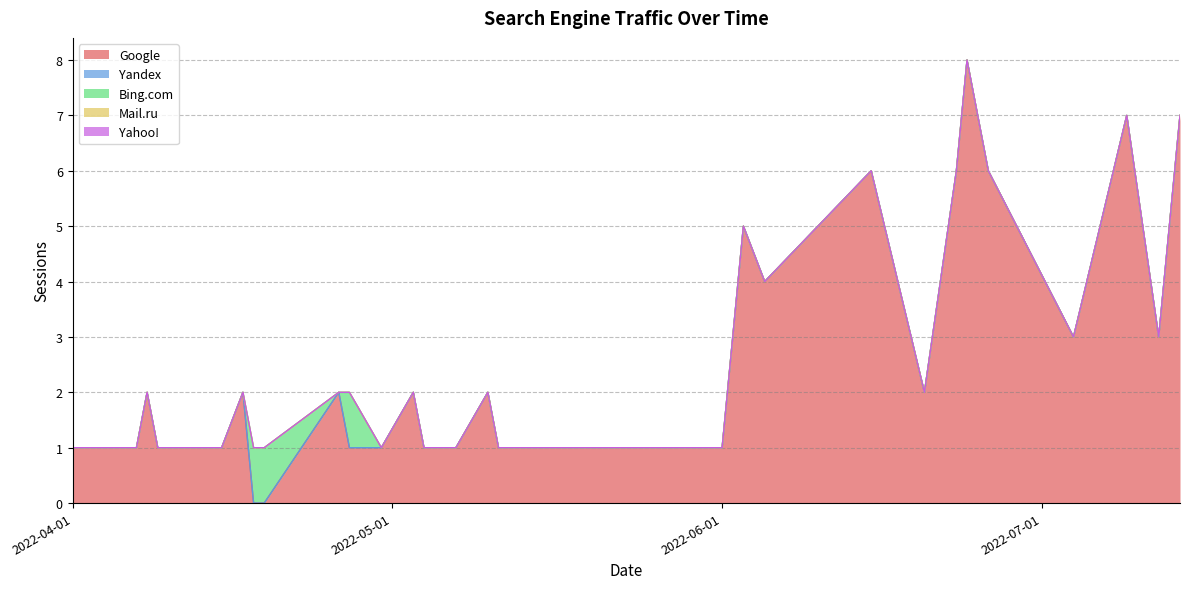

Reading right to left, extract all data points from this chart.

Google: 2022-07-14=7	2022-07-12=3	2022-07-09=7	2022-07-04=3	2022-06-26=6	2022-06-24=8	2022-06-23=6	2022-06-20=2	2022-06-15=6	2022-06-05=4	2022-06-03=5	2022-06-01=1	2022-05-31=1	2022-05-26=1	2022-05-20=1	2022-05-11=1	2022-05-10=2	2022-05-07=1	2022-05-06=1	2022-05-05=1	2022-05-04=1	2022-05-03=2	2022-04-30=1	2022-04-27=1	2022-04-26=2	2022-04-19=0	2022-04-18=0	2022-04-17=2	2022-04-15=1	2022-04-11=1	2022-04-10=1	2022-04-09=1	2022-04-08=2	2022-04-07=1	2022-04-06=1	2022-04-05=1	2022-04-04=1	2022-04-03=1	2022-04-02=1	2022-04-01=1
Yandex: 2022-07-14=0	2022-07-12=0	2022-07-09=0	2022-07-04=0	2022-06-26=0	2022-06-24=0	2022-06-23=0	2022-06-20=0	2022-06-15=0	2022-06-05=0	2022-06-03=0	2022-06-01=0	2022-05-31=0	2022-05-26=0	2022-05-20=0	2022-05-11=0	2022-05-10=0	2022-05-07=0	2022-05-06=0	2022-05-05=0	2022-05-04=0	2022-05-03=0	2022-04-30=0	2022-04-27=0	2022-04-26=0	2022-04-19=0	2022-04-18=0	2022-04-17=0	2022-04-15=0	2022-04-11=0	2022-04-10=0	2022-04-09=0	2022-04-08=0	2022-04-07=0	2022-04-06=0	2022-04-05=0	2022-04-04=0	2022-04-03=0	2022-04-02=0	2022-04-01=0
Bing.com: 2022-07-14=0	2022-07-12=0	2022-07-09=0	2022-07-04=0	2022-06-26=0	2022-06-24=0	2022-06-23=0	2022-06-20=0	2022-06-15=0	2022-06-05=0	2022-06-03=0	2022-06-01=0	2022-05-31=0	2022-05-26=0	2022-05-20=0	2022-05-11=0	2022-05-10=0	2022-05-07=0	2022-05-06=0	2022-05-05=0	2022-05-04=0	2022-05-03=0	2022-04-30=0	2022-04-27=1	2022-04-26=0	2022-04-19=1	2022-04-18=1	2022-04-17=0	2022-04-15=0	2022-04-11=0	2022-04-10=0	2022-04-09=0	2022-04-08=0	2022-04-07=0	2022-04-06=0	2022-04-05=0	2022-04-04=0	2022-04-03=0	2022-04-02=0	2022-04-01=0
Mail.ru: 2022-07-14=0	2022-07-12=0	2022-07-09=0	2022-07-04=0	2022-06-26=0	2022-06-24=0	2022-06-23=0	2022-06-20=0	2022-06-15=0	2022-06-05=0	2022-06-03=0	2022-06-01=0	2022-05-31=0	2022-05-26=0	2022-05-20=0	2022-05-11=0	2022-05-10=0	2022-05-07=0	2022-05-06=0	2022-05-05=0	2022-05-04=0	2022-05-03=0	2022-04-30=0	2022-04-27=0	2022-04-26=0	2022-04-19=0	2022-04-18=0	2022-04-17=0	2022-04-15=0	2022-04-11=0	2022-04-10=0	2022-04-09=0	2022-04-08=0	2022-04-07=0	2022-04-06=0	2022-04-05=0	2022-04-04=0	2022-04-03=0	2022-04-02=0	2022-04-01=0
Yahoo!: 2022-07-14=0	2022-07-12=0	2022-07-09=0	2022-07-04=0	2022-06-26=0	2022-06-24=0	2022-06-23=0	2022-06-20=0	2022-06-15=0	2022-06-05=0	2022-06-03=0	2022-06-01=0	2022-05-31=0	2022-05-26=0	2022-05-20=0	2022-05-11=0	2022-05-10=0	2022-05-07=0	2022-05-06=0	2022-05-05=0	2022-05-04=0	2022-05-03=0	2022-04-30=0	2022-04-27=0	2022-04-26=0	2022-04-19=0	2022-04-18=0	2022-04-17=0	2022-04-15=0	2022-04-11=0	2022-04-10=0	2022-04-09=0	2022-04-08=0	2022-04-07=0	2022-04-06=0	2022-04-05=0	2022-04-04=0	2022-04-03=0	2022-04-02=0	2022-04-01=0